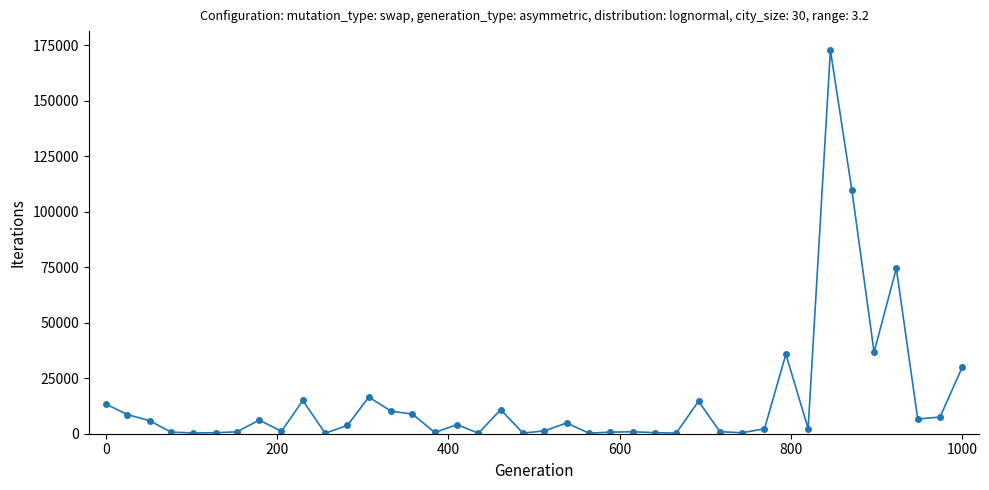

What is the sum of all values?

610981